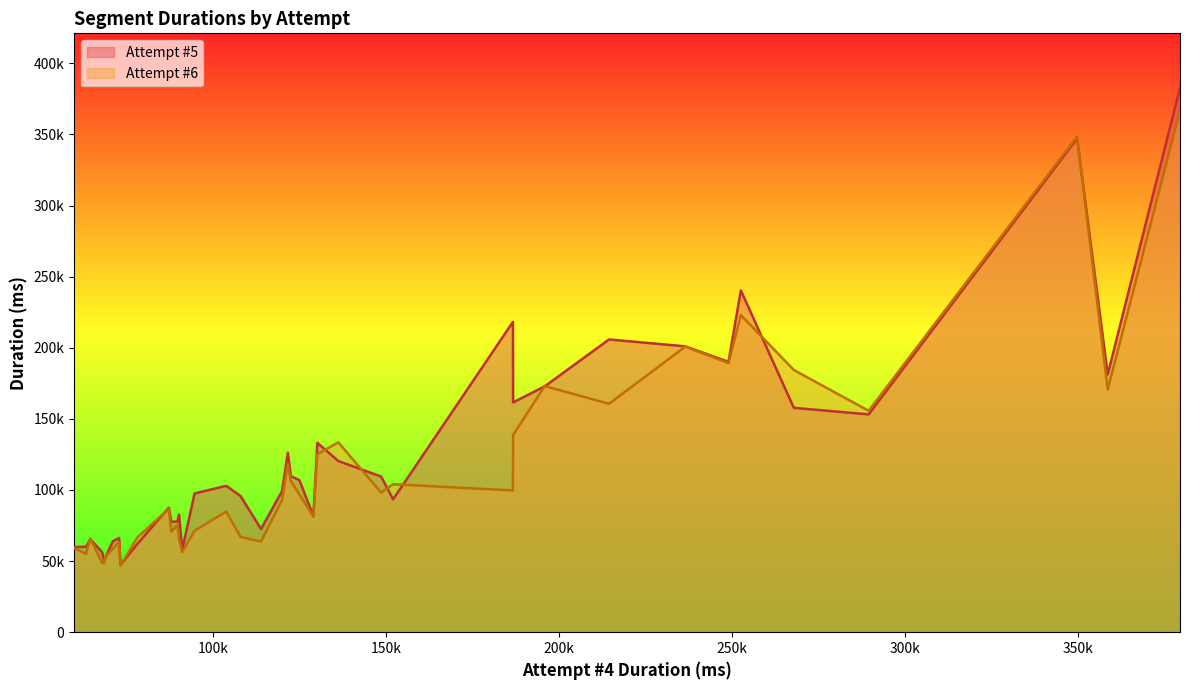

Reading right to left, list all the values displayed in this chart.

Attempt #5: Repulsion Intro=190112	Cave Johnson=181310	Underground=172859	Long Fall=87533	Chapter 5=382828	Tube Ride=59914	Neurotoxin Sabotage=106941	Turret Sabotage=240343	Turret Factory=205844	Chapter 4=81624	Jailbreak=102899	Triple Laser=56304	Laser Chaining=157765	Column Blocker=153178	Chapter 3=57906	Laser vs Turrets=72539	Turret Blocker=77703	Laser Relays=63937	Turret Intro=97591	Bridge the Gap=120371	Bridge Intro=109443	Ricochet=218190	Ceiling Catapult=161591	Chapter 2=52487	Pit Flings=109749	Trust Fling=99212	Fling Intro=62136	Laser Over Goo=95763	Dual Lasers=50177	Laser Stairs=60056	Laser Intro=47384	Chapter 1=133154	Wakeup=201015	Secret Panel=126204	Future Starter=93426	Cube Momentum=82746	Smooth Jazz=65366	Portal Gun=77849	Portal Carousel=66238	Container Ride=347212
Attempt #6: Repulsion Intro=189203	Cave Johnson=170687	Underground=173071	Long Fall=86720	Chapter 5=366732	Tube Ride=59147	Neurotoxin Sabotage=96923	Turret Sabotage=223009	Turret Factory=160617	Chapter 4=81112	Jailbreak=84842	Triple Laser=48710	Laser Chaining=184377	Column Blocker=155680	Chapter 3=56273	Laser vs Turrets=63698	Turret Blocker=70606	Laser Relays=58646	Turret Intro=71317	Bridge the Gap=133505	Bridge Intro=98130	Ricochet=99657	Ceiling Catapult=138600	Chapter 2=52942	Pit Flings=106365	Trust Fling=92914	Fling Intro=66706	Laser Over Goo=67007	Dual Lasers=48763	Laser Stairs=55007	Laser Intro=46873	Chapter 1=125152	Wakeup=200843	Secret Panel=118172	Future Starter=104054	Cube Momentum=65388	Smooth Jazz=66038	Portal Gun=75470	Portal Carousel=63325	Container Ride=348534